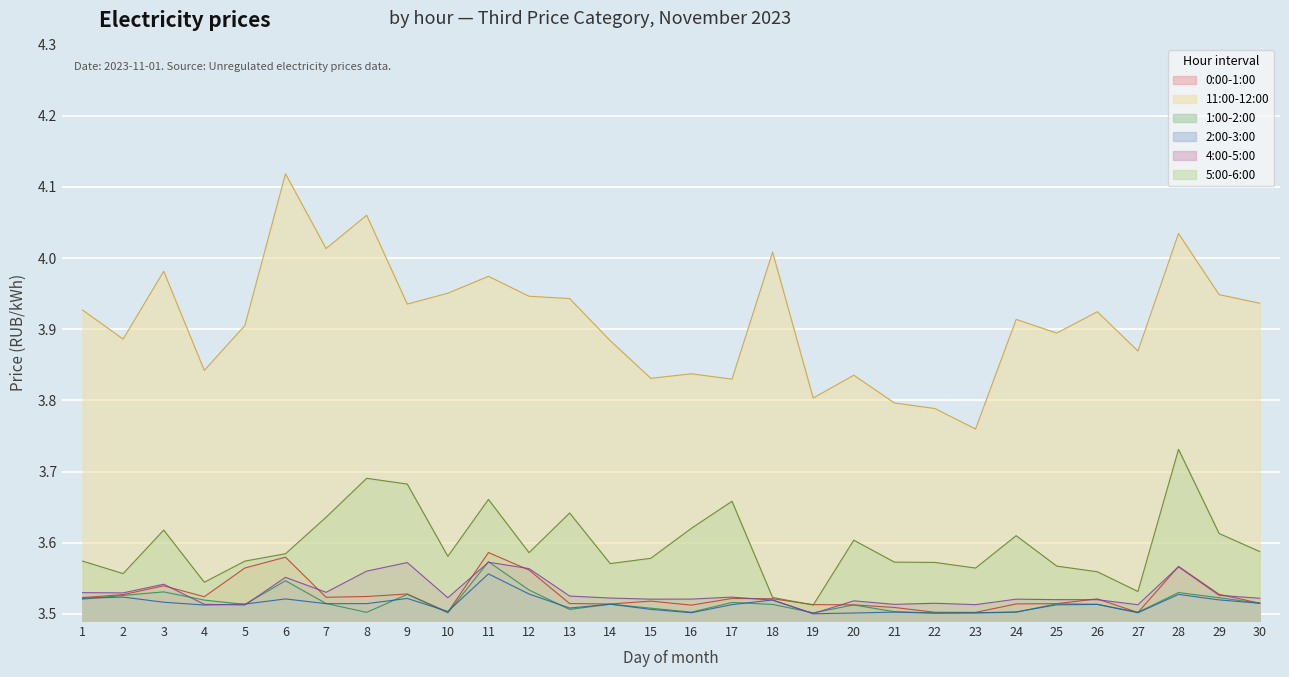

Reading left to right, what are all the values shown in this chart?

0:00-1:00: 3.5	3.5	3.5	3.5	3.6	3.6	3.5	3.5	3.5	3.5	3.6	3.6	3.5	3.5	3.5	3.5	3.5	3.5	3.5	3.5	3.5	3.5	3.5	3.5	3.5	3.5	3.5	3.6	3.5	3.5
11:00-12:00: 3.9	3.9	4.0	3.8	3.9	4.1	4.0	4.1	3.9	4.0	4.0	3.9	3.9	3.9	3.8	3.8	3.8	4.0	3.8	3.8	3.8	3.8	3.8	3.9	3.9	3.9	3.9	4.0	3.9	3.9
1:00-2:00: 3.5	3.5	3.5	3.5	3.5	3.5	3.5	3.5	3.5	3.5	3.6	3.5	3.5	3.5	3.5	3.5	3.5	3.5	3.5	3.5	3.5	3.5	3.5	3.5	3.5	3.5	3.5	3.5	3.5	3.5
2:00-3:00: 3.5	3.5	3.5	3.5	3.5	3.5	3.5	3.5	3.5	3.5	3.6	3.5	3.5	3.5	3.5	3.5	3.5	3.5	3.5	3.5	3.5	3.5	3.5	3.5	3.5	3.5	3.5	3.5	3.5	3.5
4:00-5:00: 3.5	3.5	3.5	3.5	3.5	3.6	3.5	3.6	3.6	3.5	3.6	3.6	3.5	3.5	3.5	3.5	3.5	3.5	3.5	3.5	3.5	3.5	3.5	3.5	3.5	3.5	3.5	3.6	3.5	3.5
5:00-6:00: 3.6	3.6	3.6	3.5	3.6	3.6	3.6	3.7	3.7	3.6	3.7	3.6	3.6	3.6	3.6	3.6	3.7	3.5	3.5	3.6	3.6	3.6	3.6	3.6	3.6	3.6	3.5	3.7	3.6	3.6